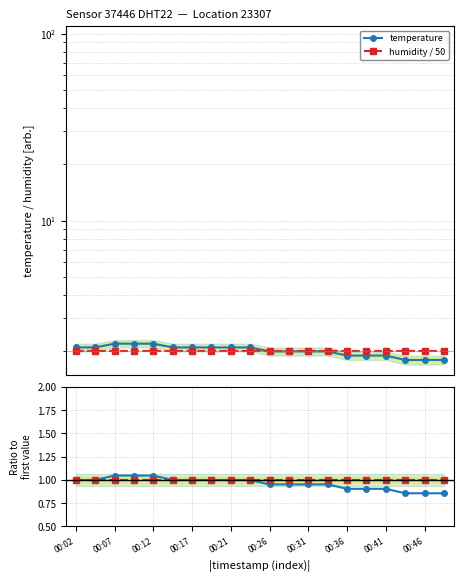

What is the label of the 18th point from the left?

17